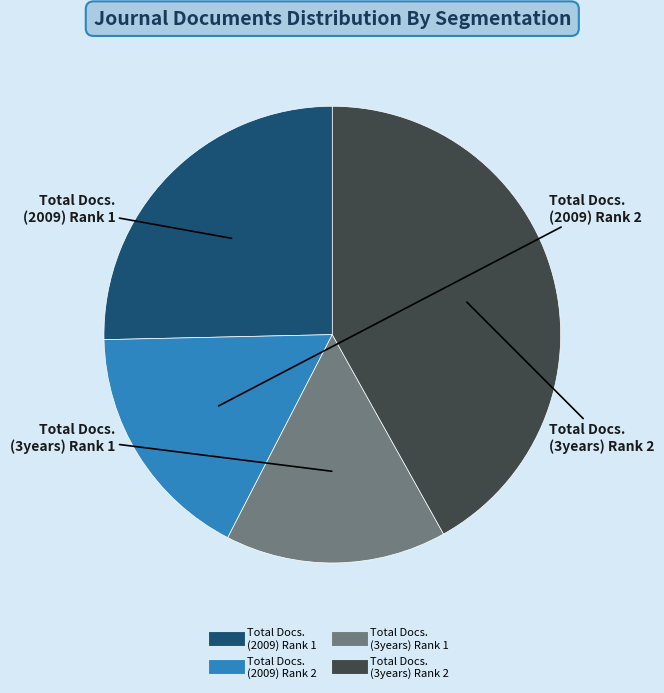

Is there any slice that represents more than half of the pie?

No